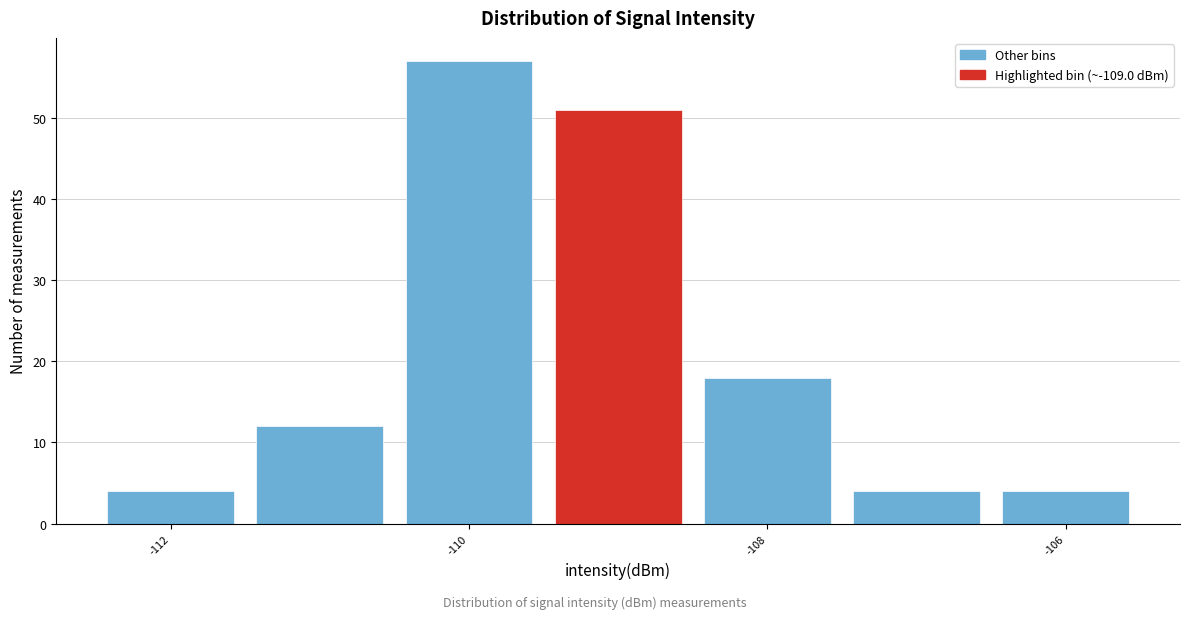

Reading left to right, transcribe this chart: for each bar, give the range it covers on the x-axis and its height. Neither the bar edges nor the heights are printed on the chart, so give them approximately, as read against the axes.

-112.5 to -111.5: 4
-111.5 to -110.5: 12
-110.5 to -109.5: 57
-109.5 to -108.5: 51
-108.5 to -107.5: 18
-107.5 to -106.5: 4
-106.5 to -105.5: 4